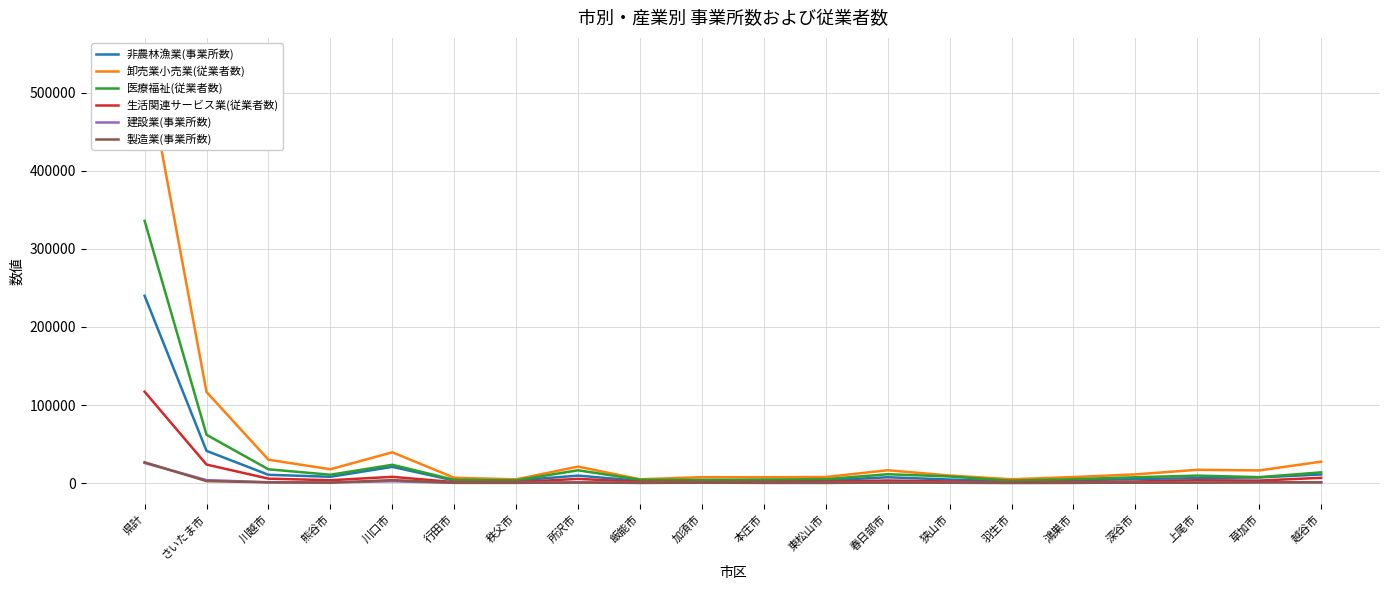

Reading left to right, transcribe all the data shown in this chart.

非農林漁業(事業所数): 239966	41275	10642	8116	20819	3266	3310	9603	2896	4042	3436	3445	7492	4570	2161	3549	5311	6283	7284	11043
卸売業小売業(従業者数): 543203	116762	29962	17724	39461	6828	4797	21118	4877	7588	7501	7814	16461	9695	4906	7773	11164	17058	16253	27458
医療福祉(従業者数): 335992	61888	17679	10725	23457	4211	3589	16419	4351	3919	4516	5015	11366	8503	3062	4995	7492	9610	7610	13779
生活関連サービス業(従業者数): 117077	23773	5710	3702	8031	1289	1310	5409	1639	1321	1457	1855	3349	2112	940	1619	2059	3673	3235	6768
建設業(事業所数): 25762	3837	1092	838	2306	325	391	1047	332	519	342	344	690	460	177	363	597	615	708	1008
製造業(事業所数): 26691	2534	992	579	3837	428	325	674	297	545	318	295	615	424	322	320	552	527	1118	1027